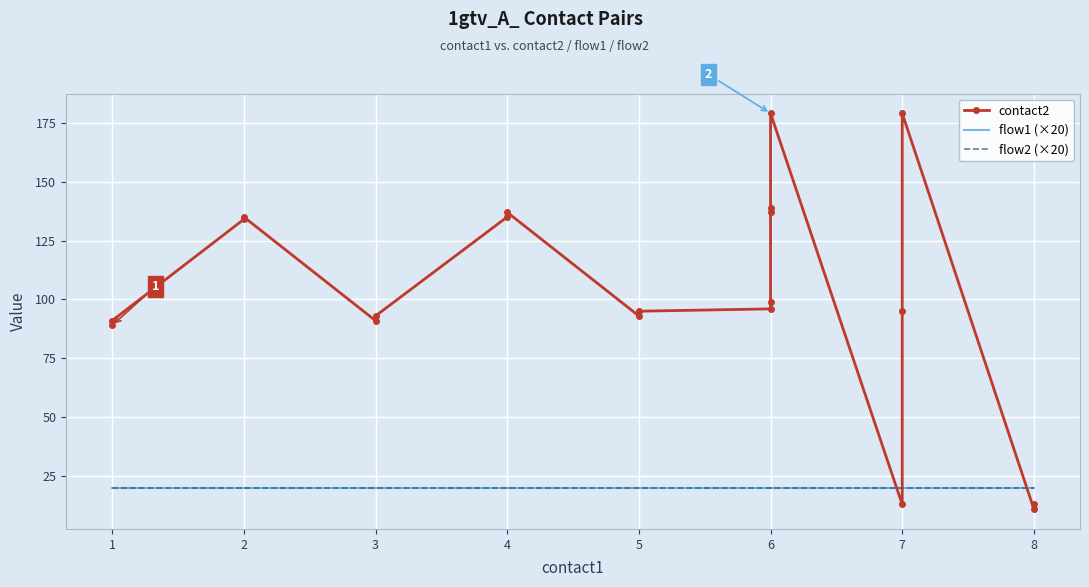

After their last crossing, which series has the higher values: contact2 or flow2 (×20)?

flow2 (×20)